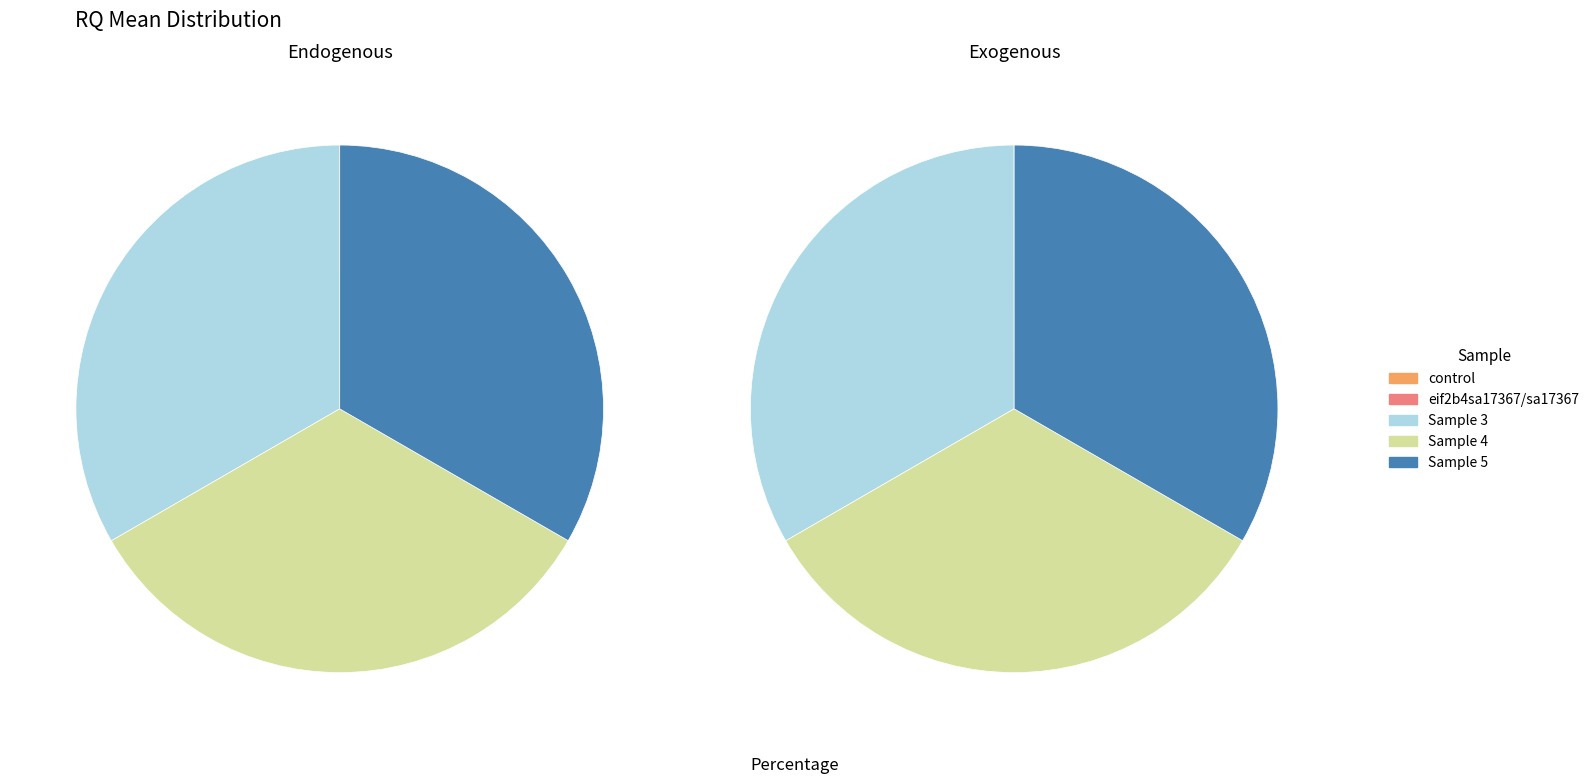

Is eif2b4sa17367/sa17367 the majority of the pie?

No